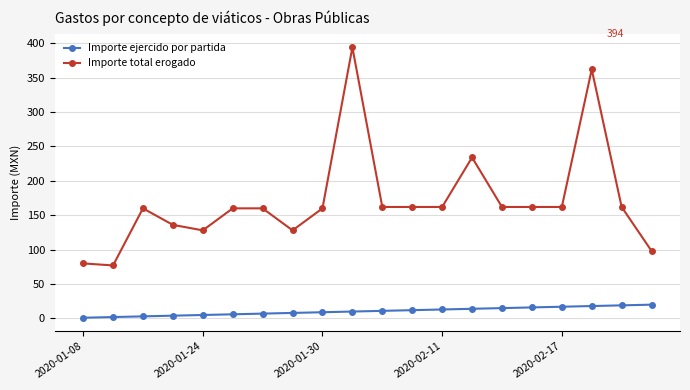

List the series in order of their overall mean, lowest first.

Importe ejercido por partida, Importe total erogado